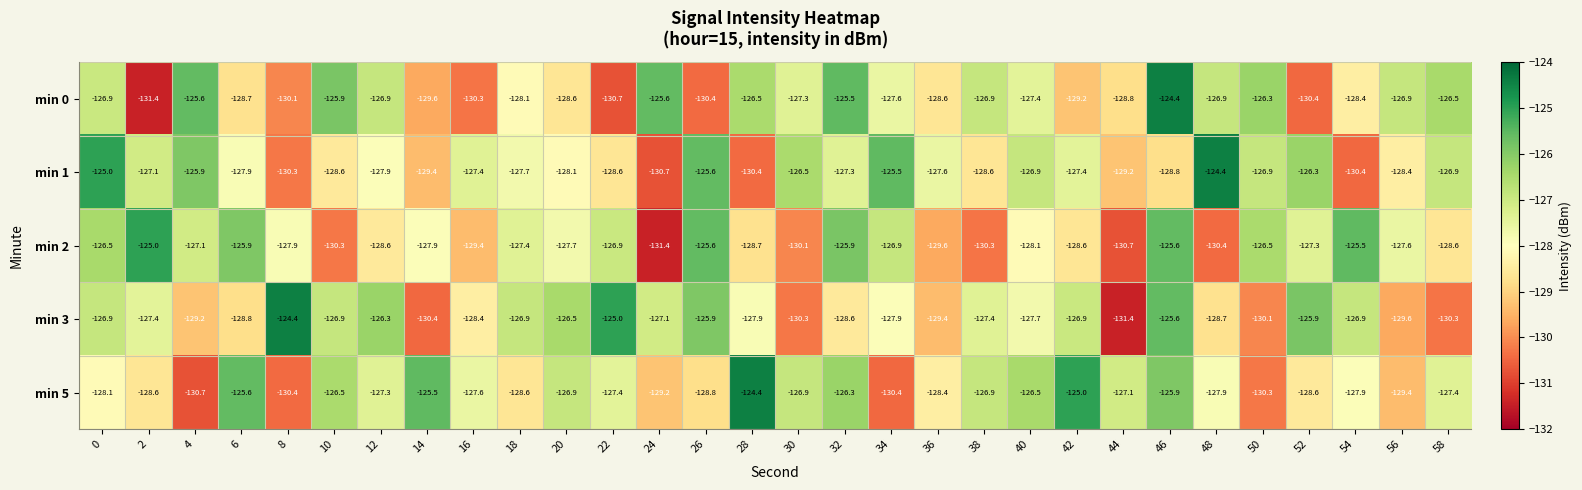

The min 2 series shows -79.4 at 44. True or false?

False